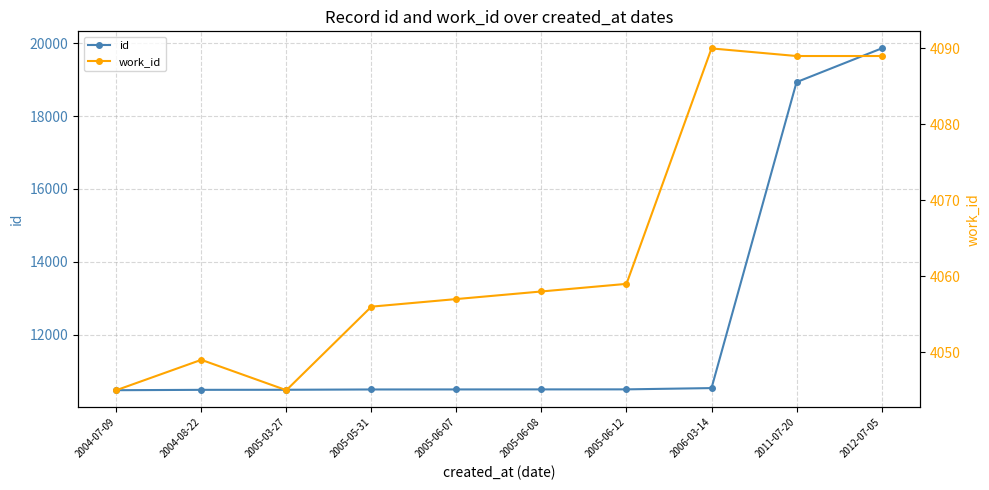

How many values in the id series exceed 10500?

4